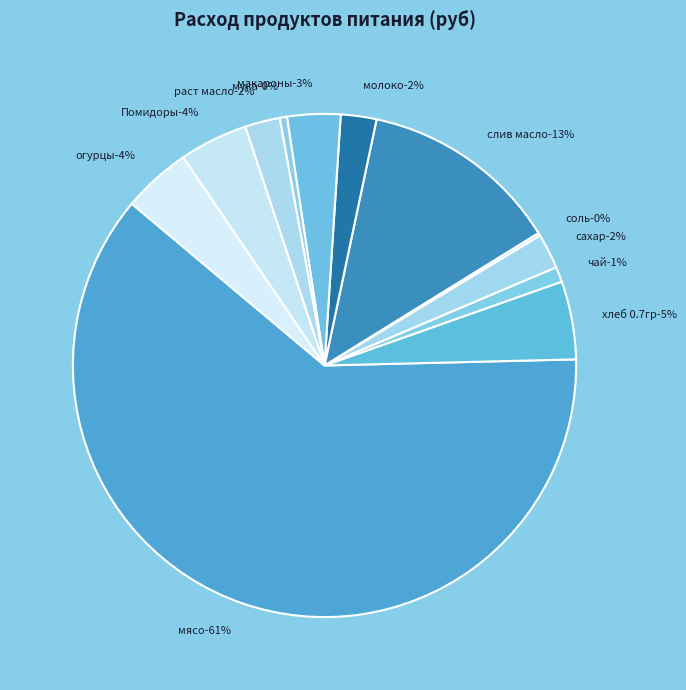

What is the majority slice?

мясо